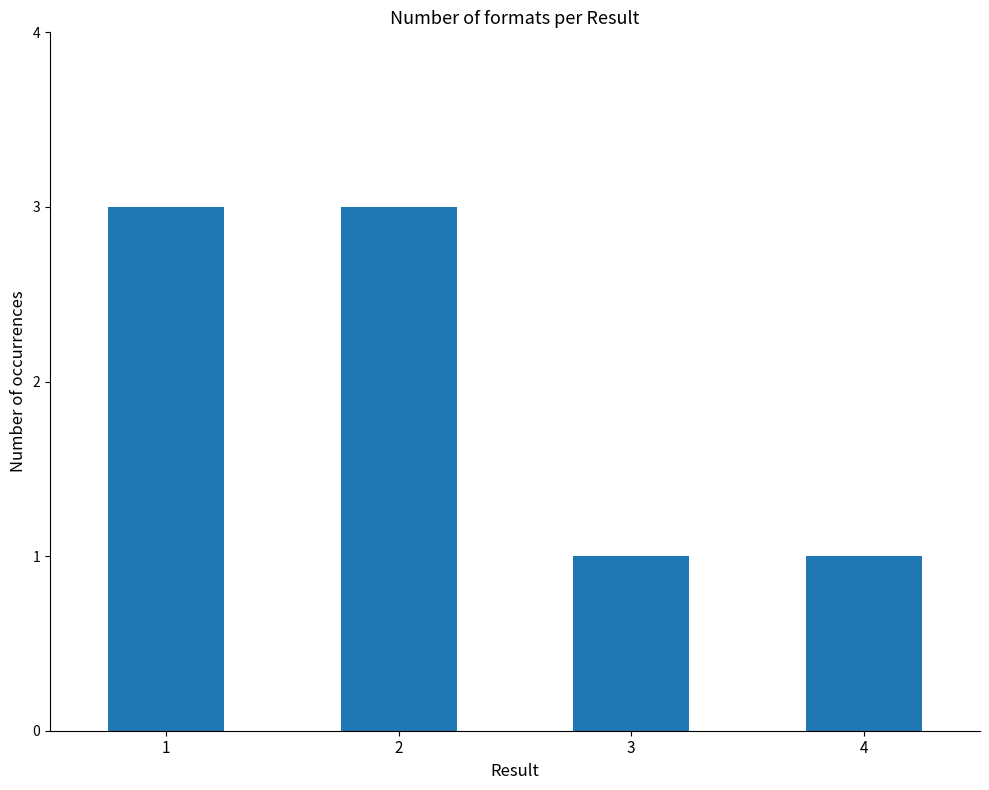

What is the change in value from 1 to 3?

-2